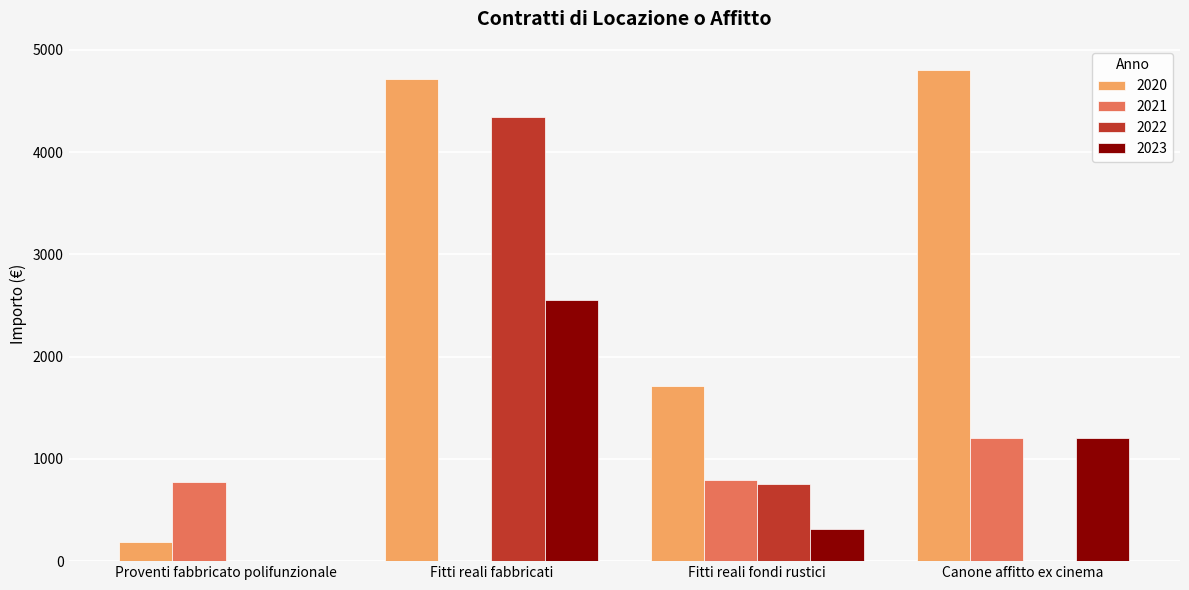

What is the sum of the 2021 values at Proventi fabbricato polifunzionale and Fitti reali fondi rustici?

1563.5